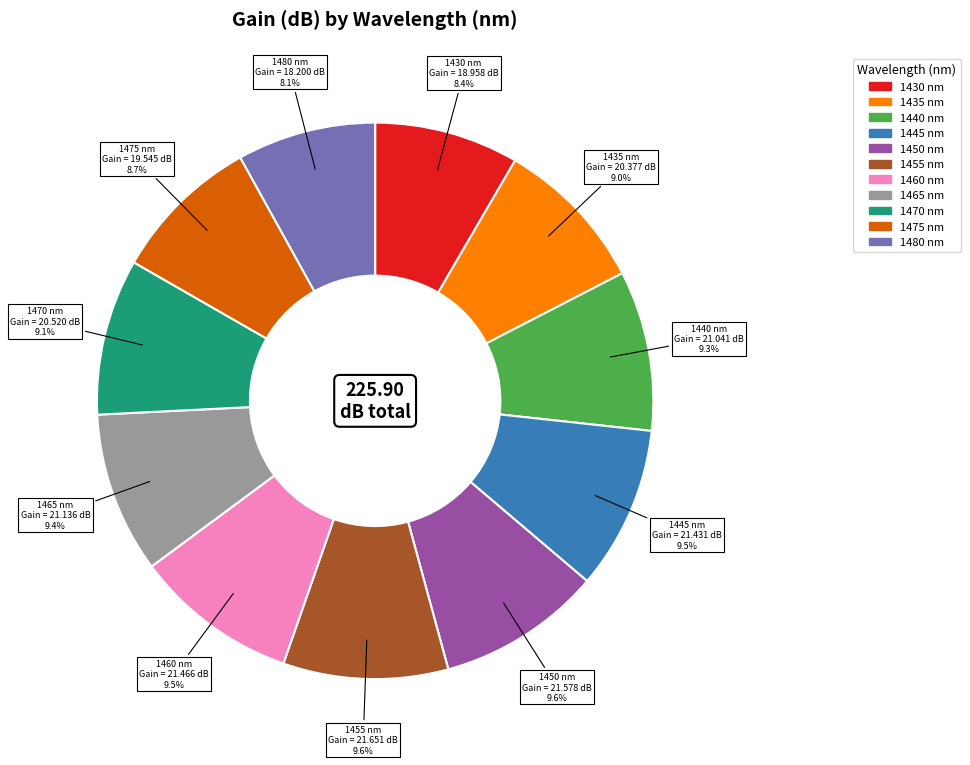

Approximately how many times larger is the value at 1460 compared to 1435?

1.1